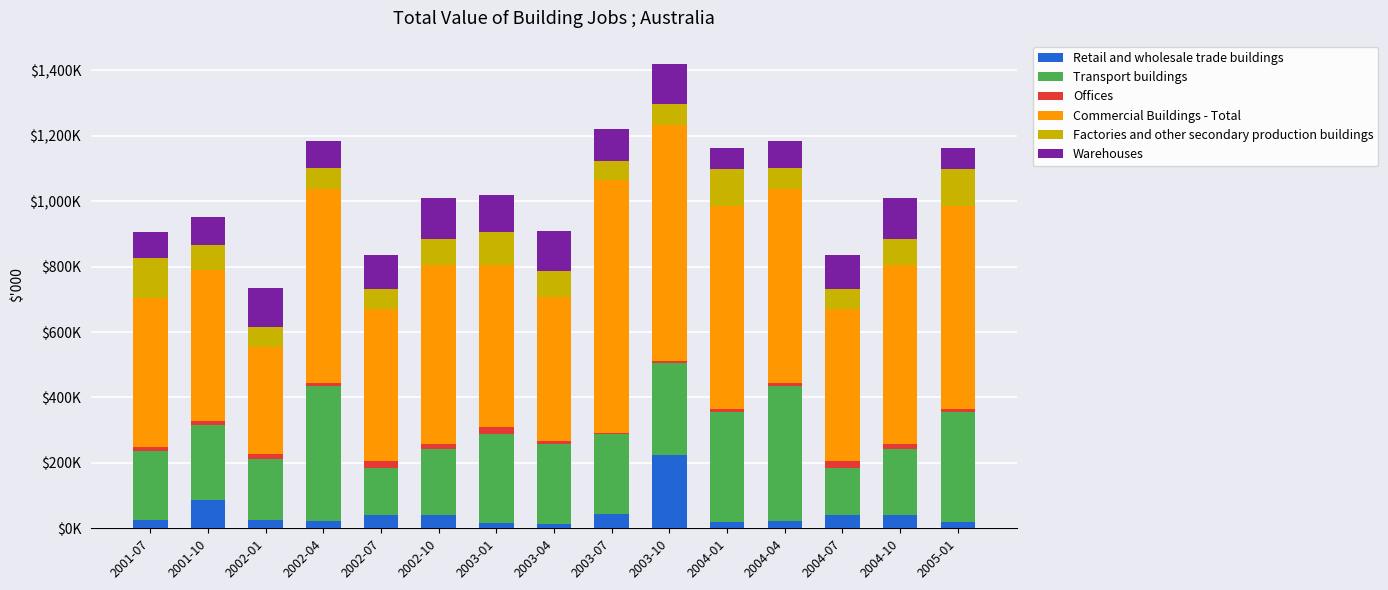

Read the Warehouses value at 2002-10, to the nearest 100.

126300